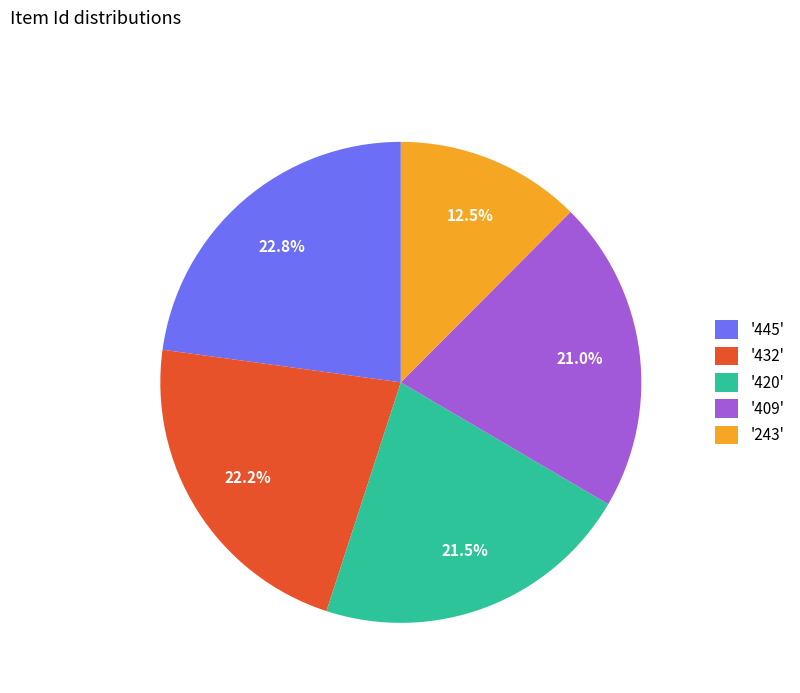

Combined, what portion of the pie is '432' and '445'?

45.0%